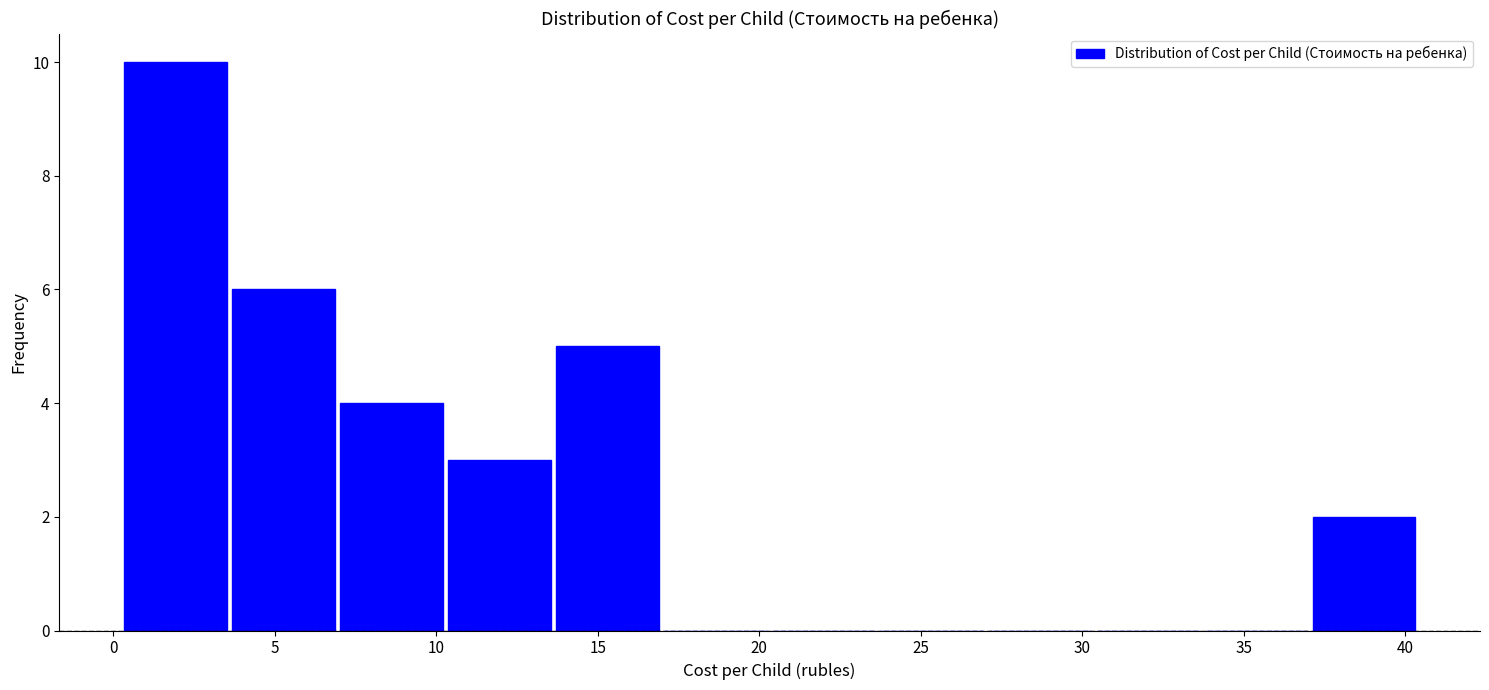

Which range on the x-axis has the tallest bar?

0.0 to 3.5